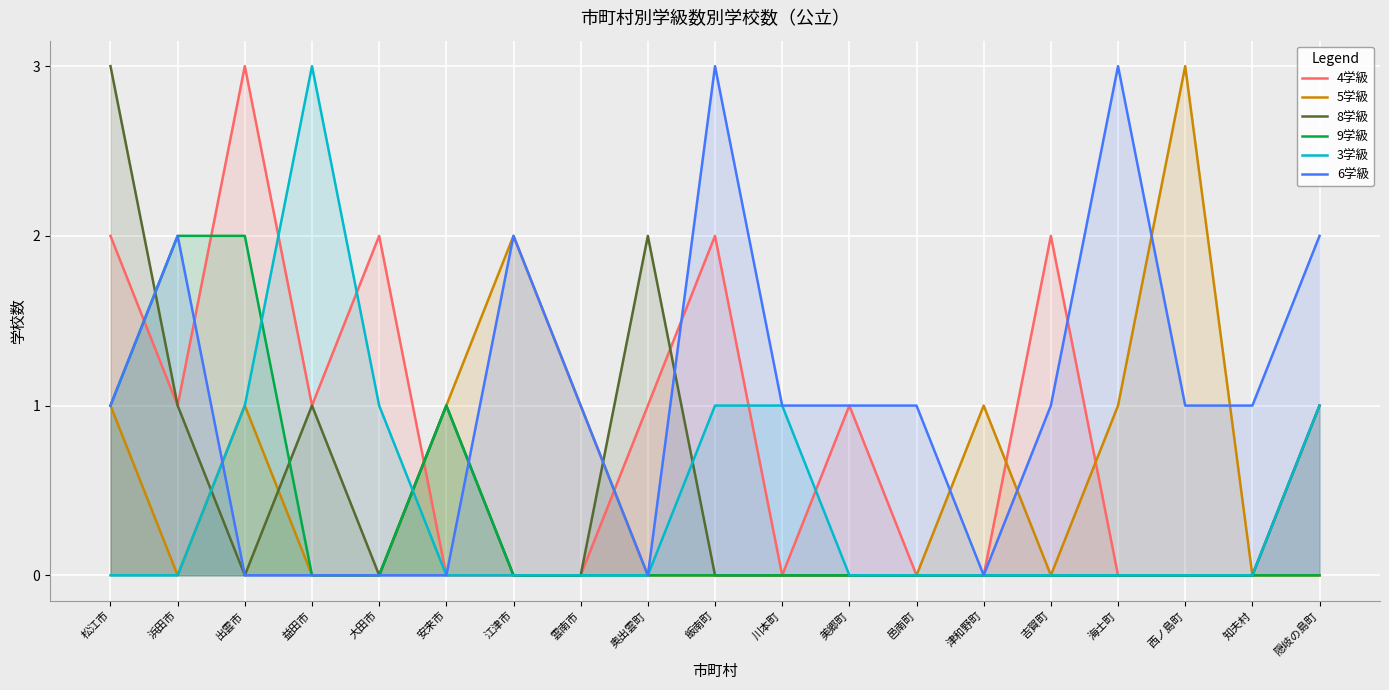

In 4学級, how many points are higher than both neighbors (excluding endpoints)?

5